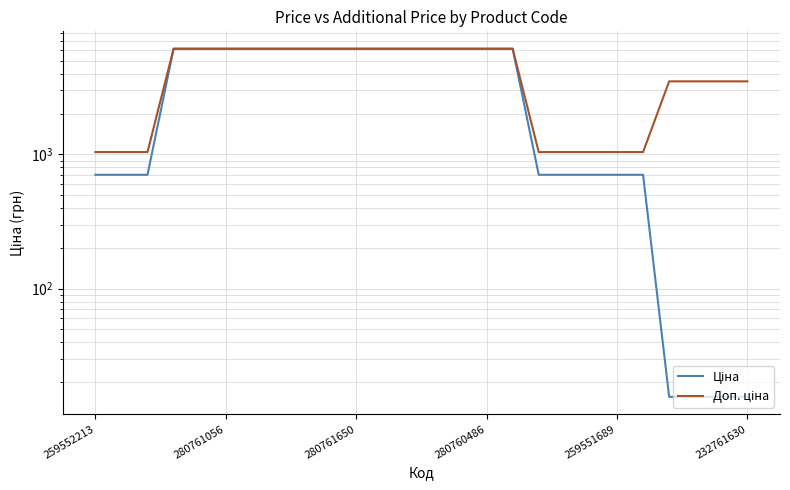

True or false: Доп. ціна and Ціна cross at least once.

False